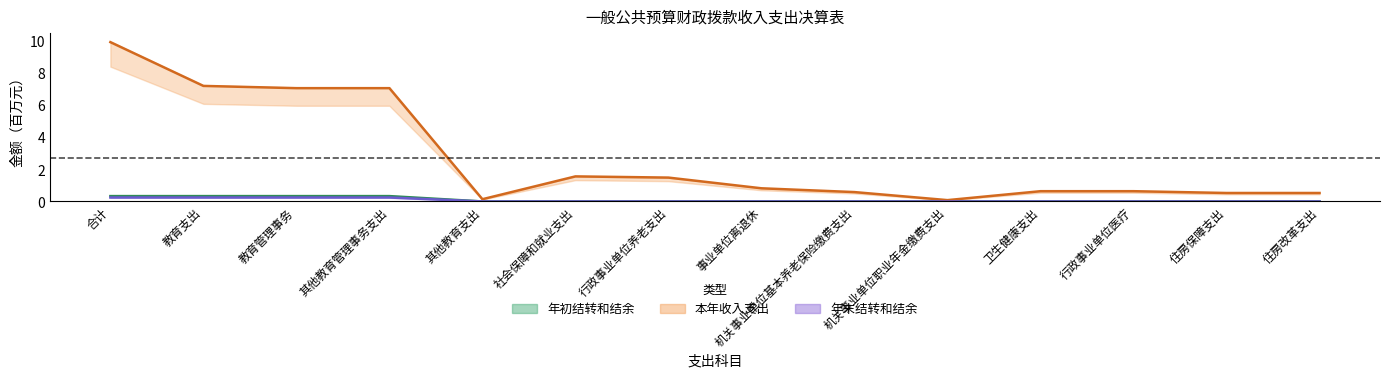

True or false: 本年收入合计 and 年末结转和结余 cross at least once.

False